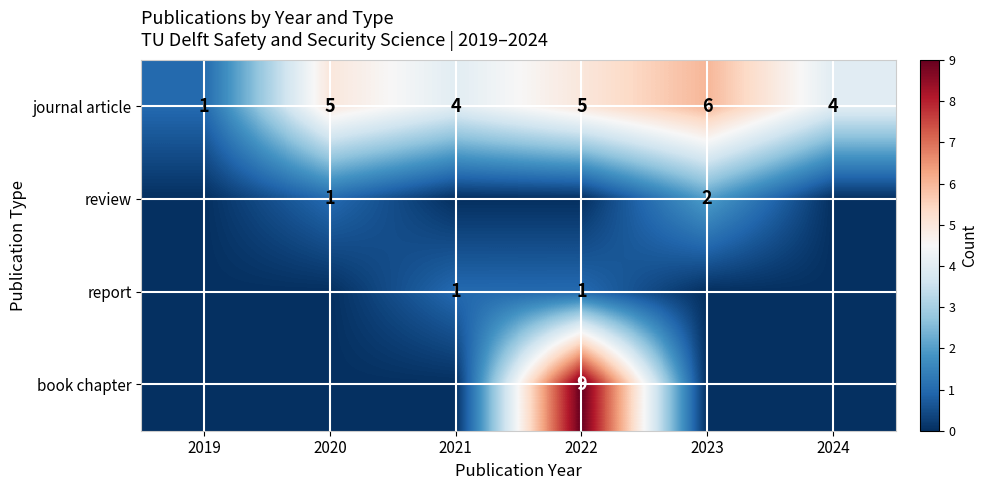

What is the sum of all journal article values?

25